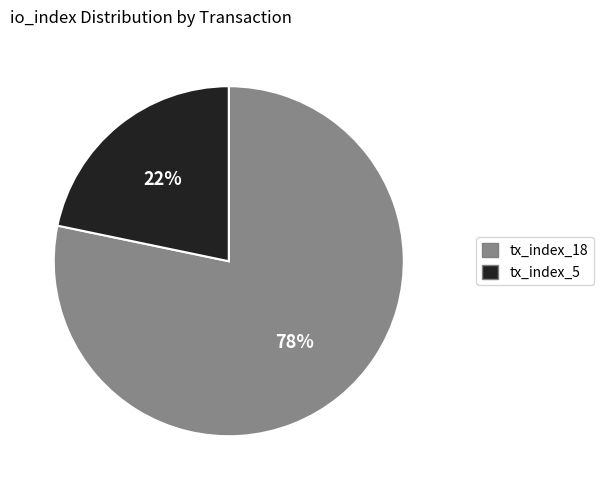

To the nearest percent, what percentage of the pie is tx_index_18?

78%